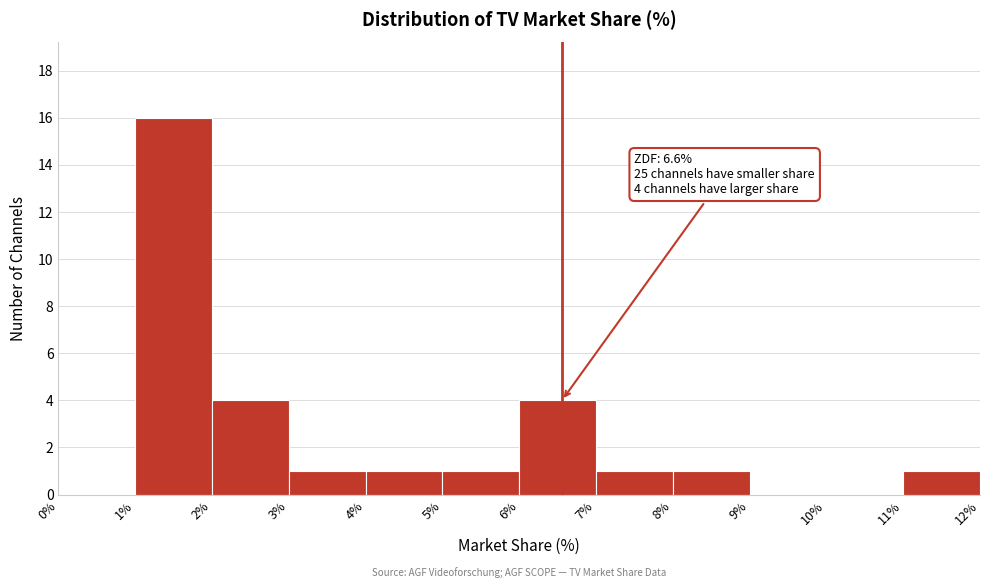

Over which range of the x-axis is the bar tallest?

1% to 2%